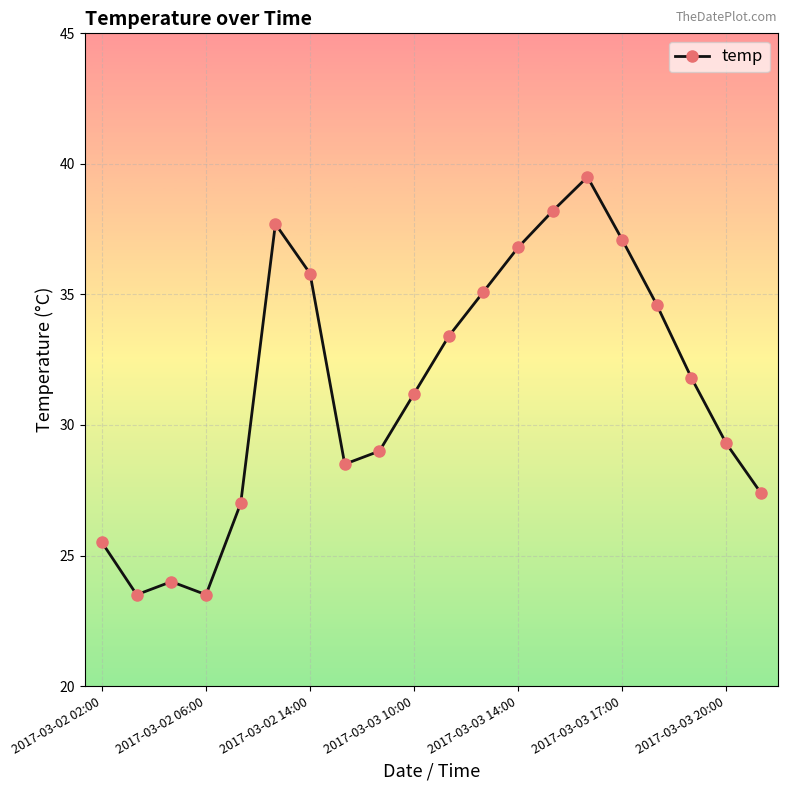

What is the sum of all values?

628.9